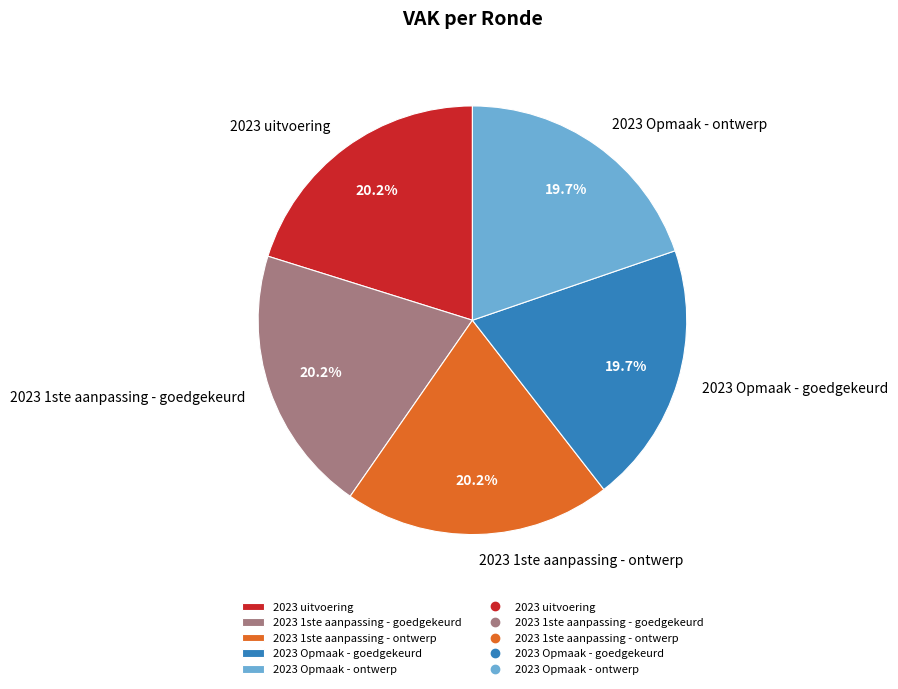

Is there any slice that represents more than half of the pie?

No